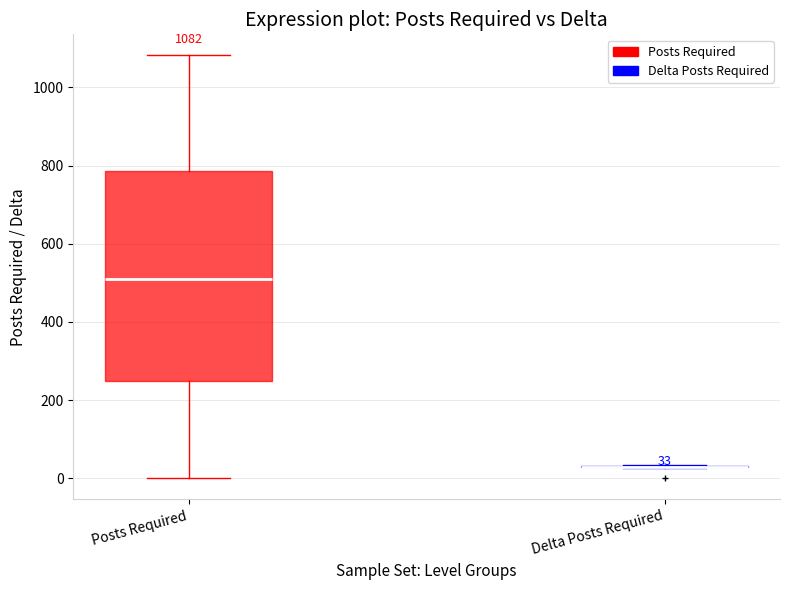

Which box is the tallest, from its lower edge to its upper edge?

Posts Required